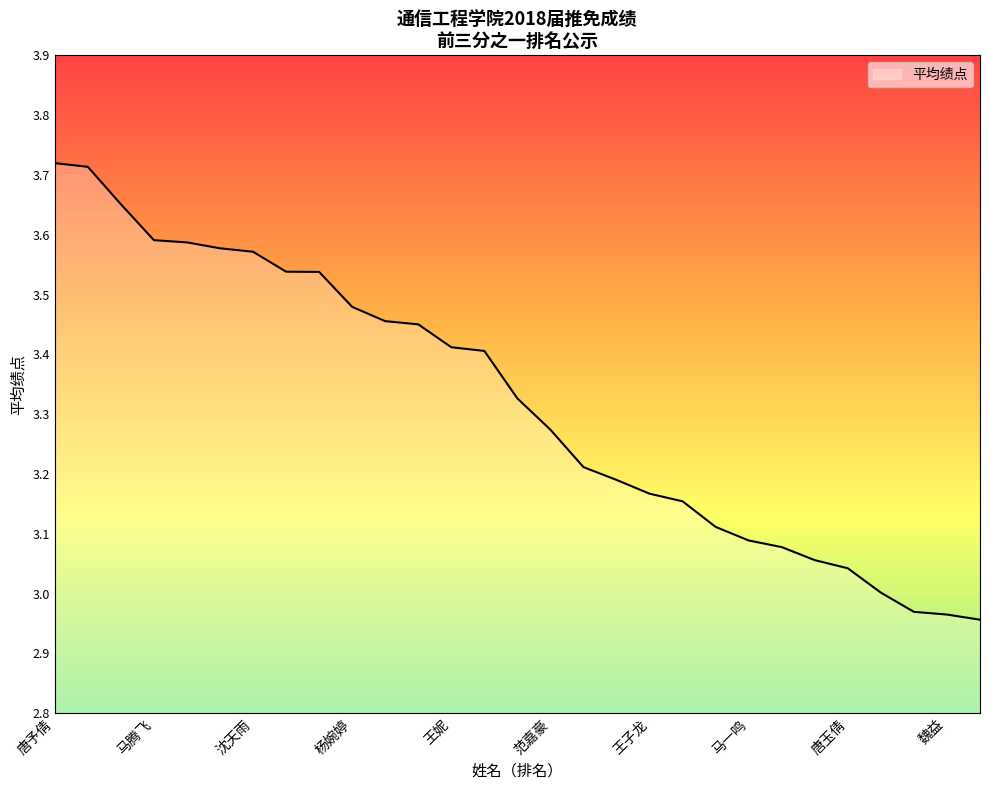

How many categories are shown in the chart?

29